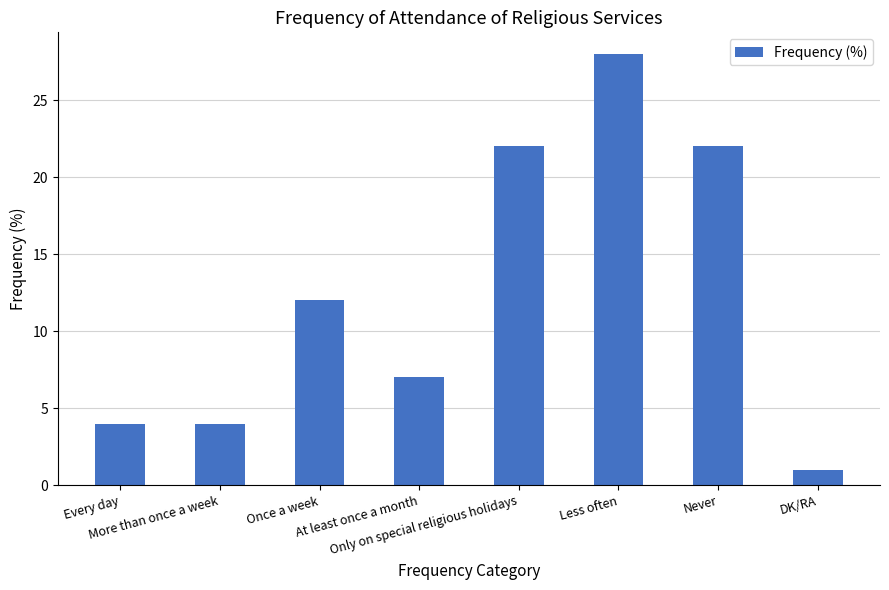

Reading left to right, extract all data points from this chart.

Every day=4	More than once a week=4	Once a week=12	At least once a month=7	Only on special religious holidays=22	Less often=28	Never=22	DK/RA=1